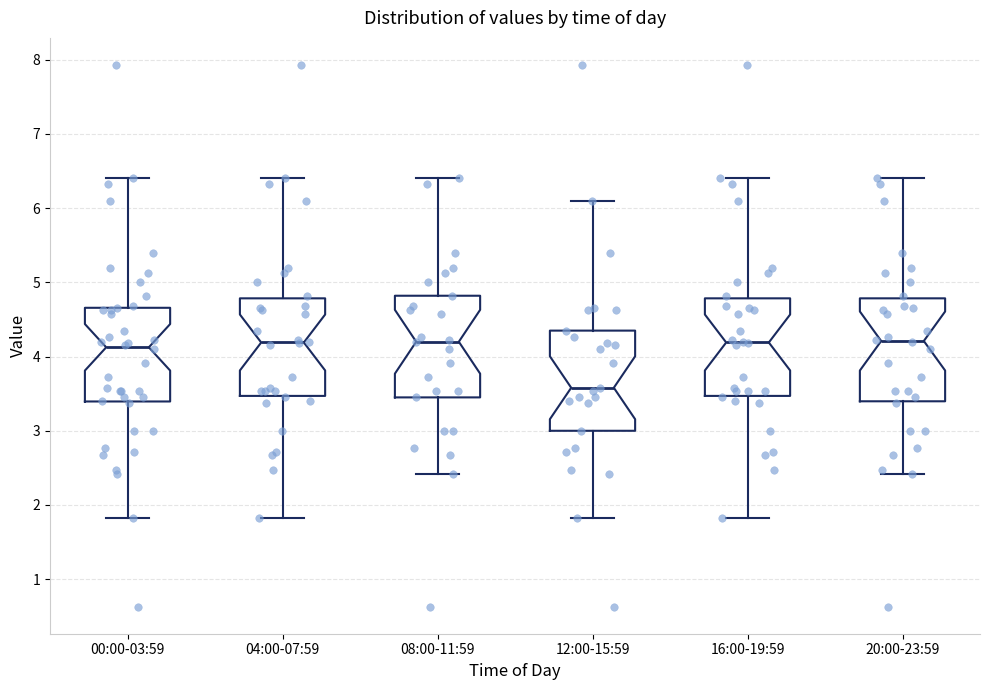

Where does the median line of the box for 04:00-07:59 sit on the y-axis? The values are not printed on the chart, so give them approximately, as read against the axis.

4.2